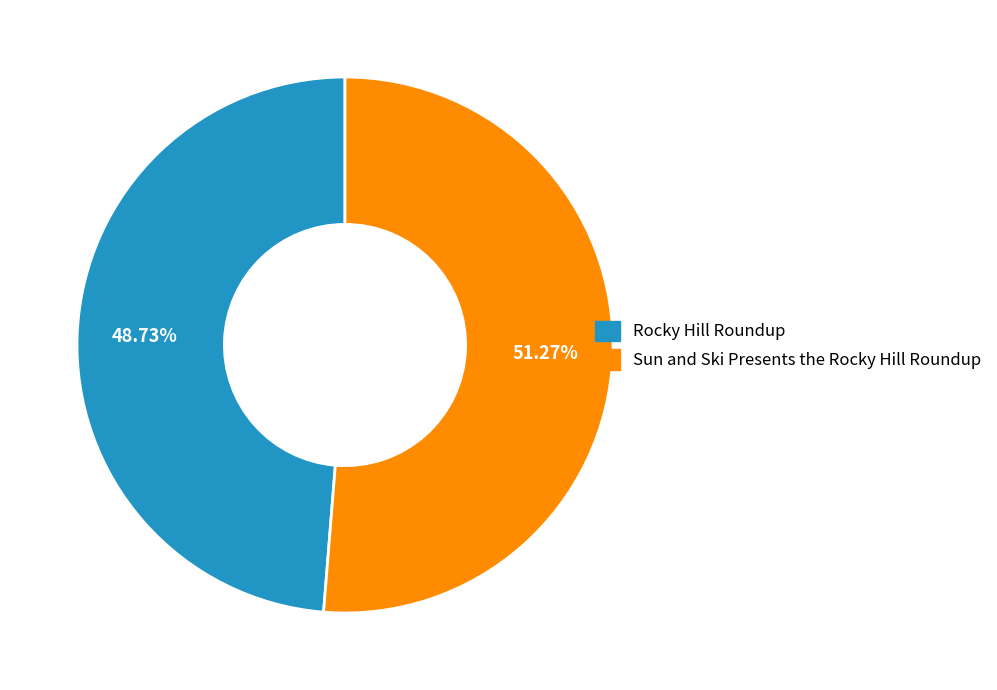

To the nearest percent, what portion does Rocky Hill Roundup represent?

49%